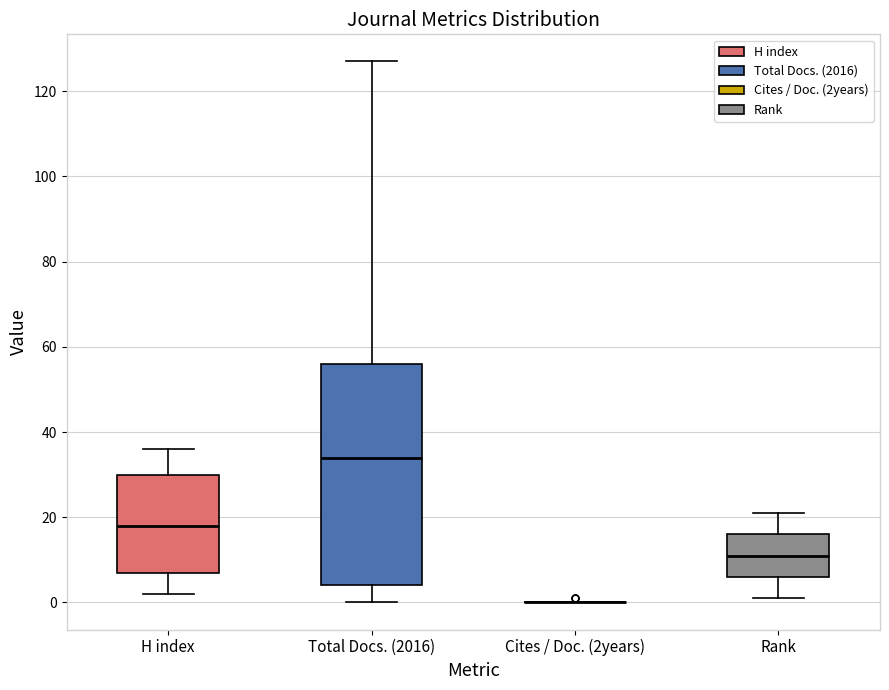

Comparing the boxes themselves (not the whiskers), which one is the tallest?

Total Docs. (2016)